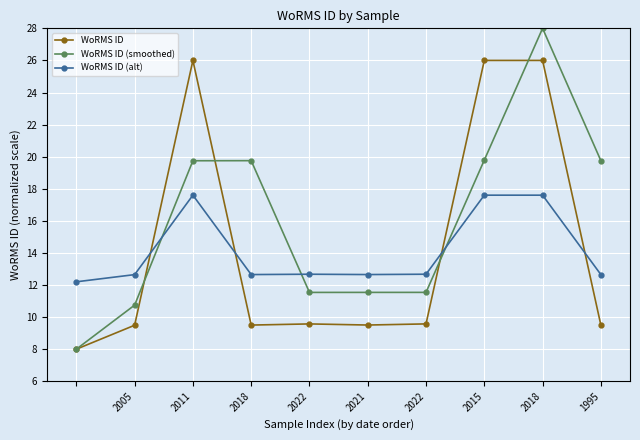

What is the value of the WoRMS ID (smoothed) point at the 4th from the left?

19.8